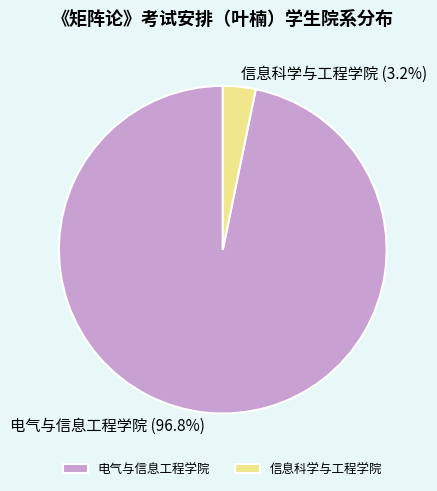

Rank the categories by value from lowest to highest.

信息科学与工程学院, 电气与信息工程学院